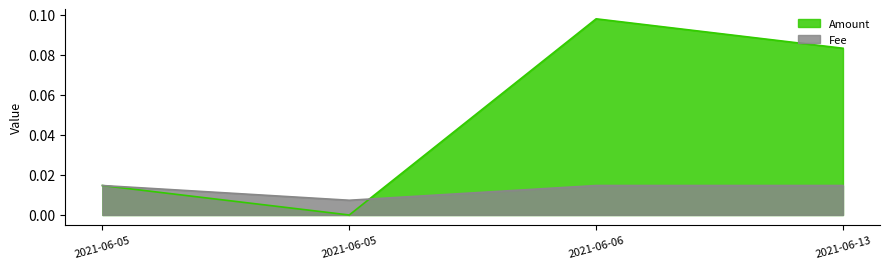

Rank the series by their average value, from lowest to highest.

Fee, Amount